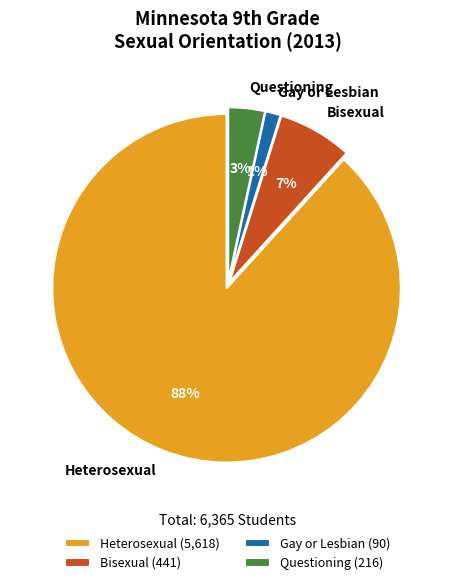

Combined, do Questioning and Gay or Lesbian account for over 50%?

No